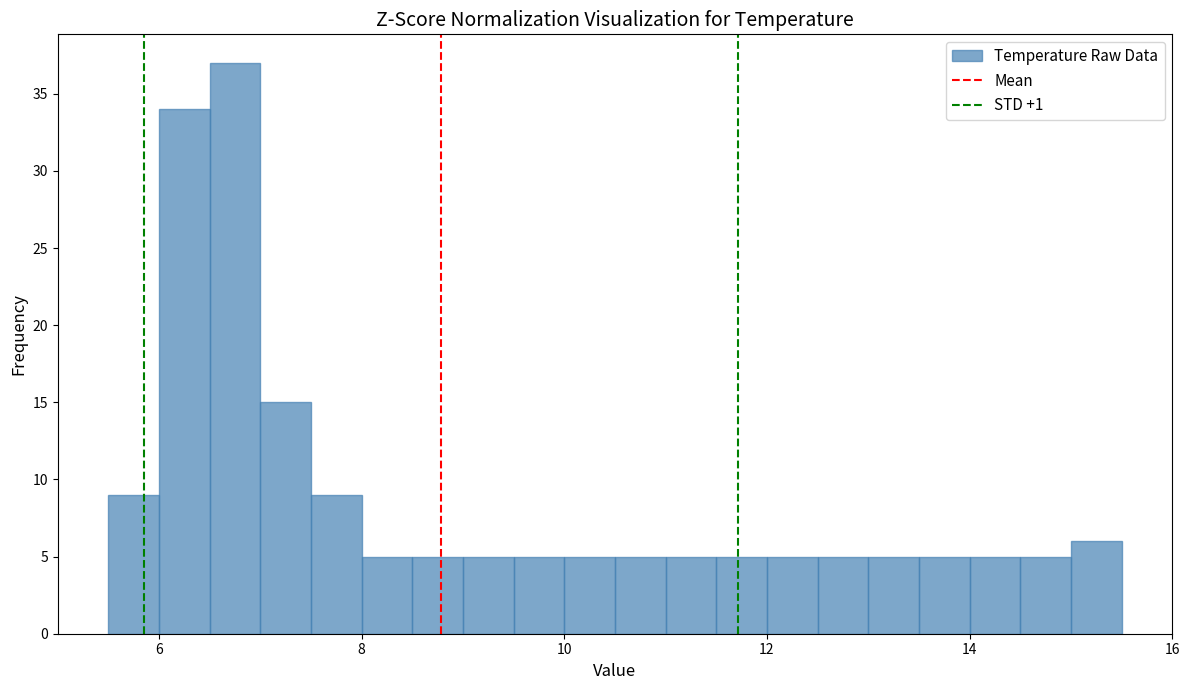

Read against the x-axis, roughly where is the centre of the tallest bar?

6.8